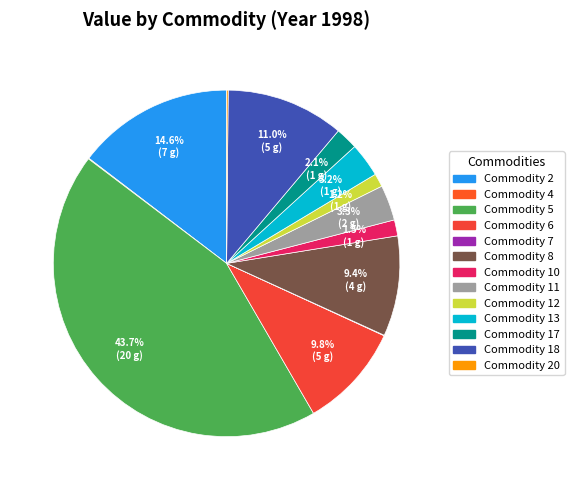

How many slices are in this pie chart?

13